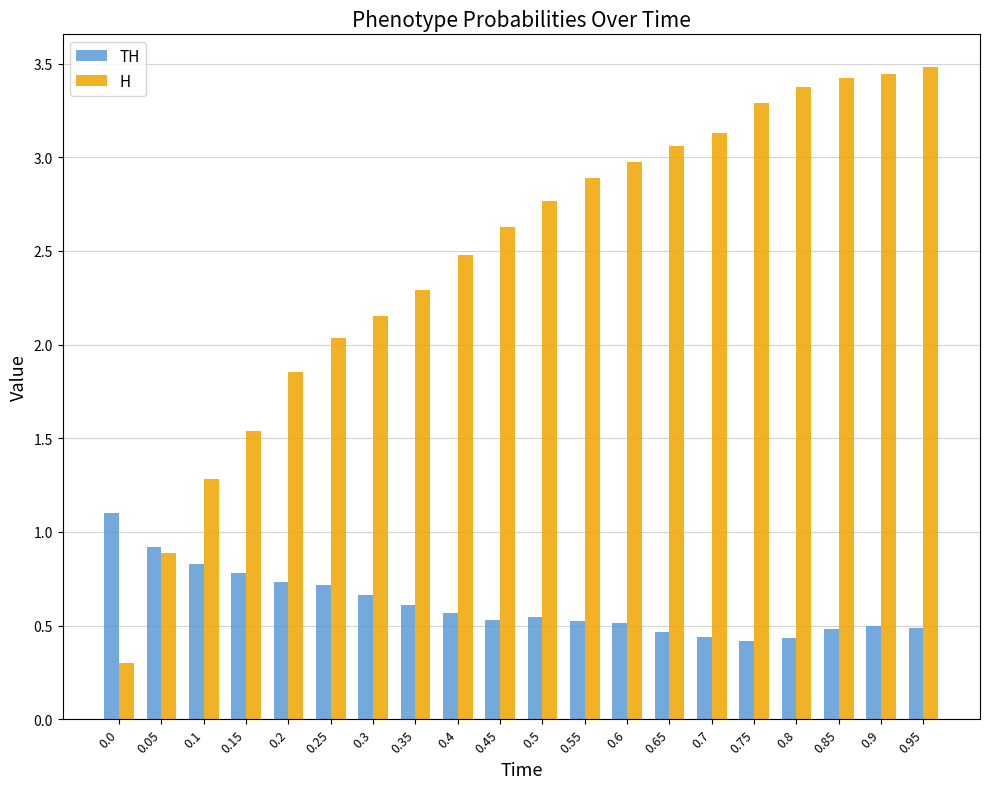

Which series changed the most between 0.3 and 0.5?

H